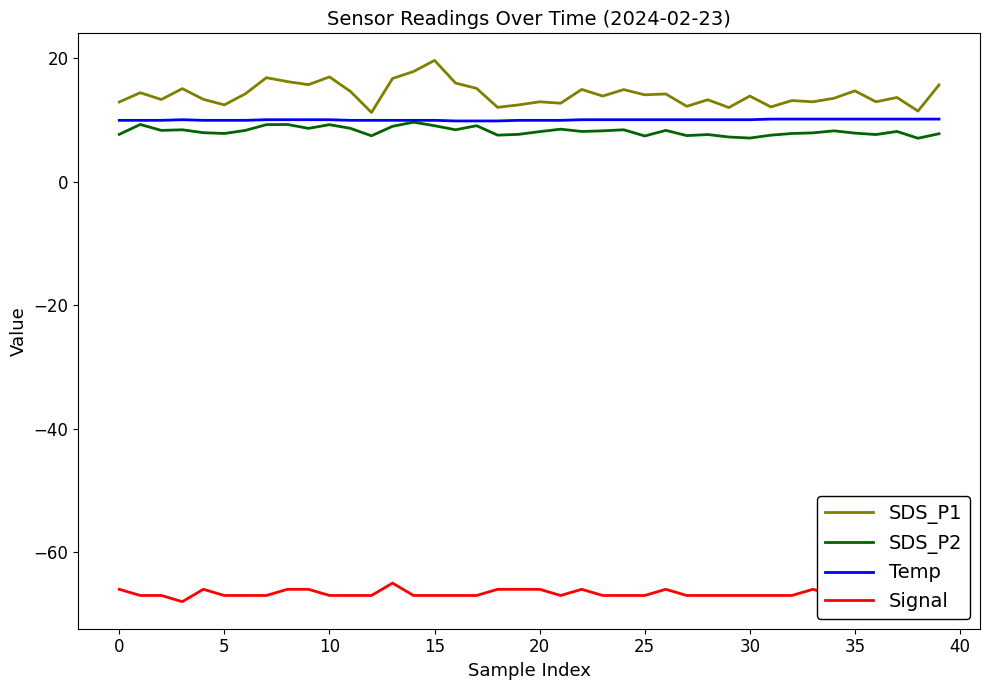

What is the sum of all Temp values?

398.9